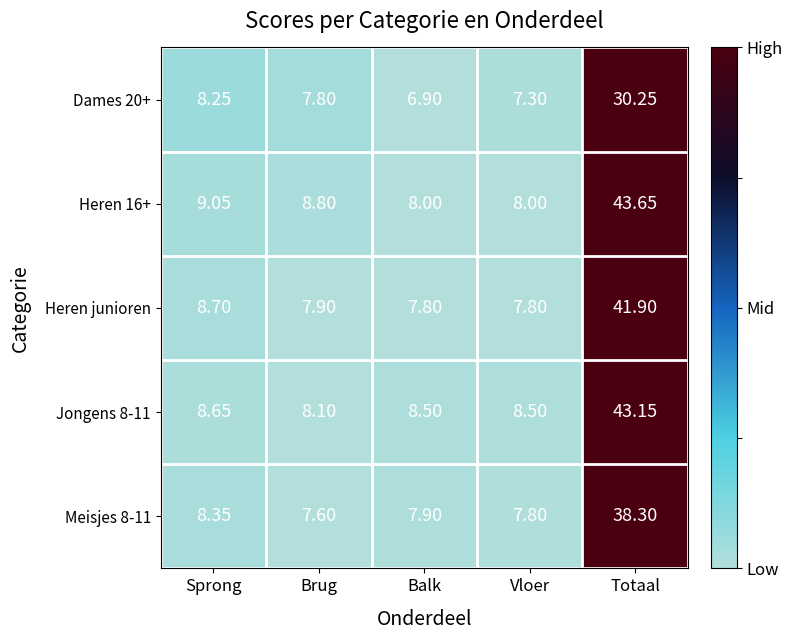

How many categories are shown in the chart?

5